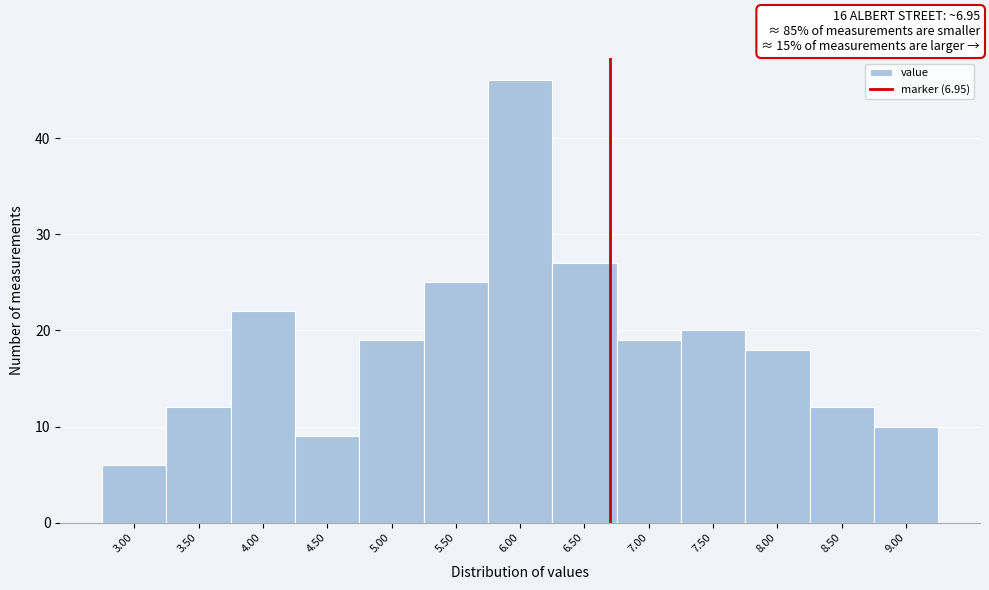

Reading left to right, transcribe all the data shown in this chart.

6	12	22	9	19	25	46	27	19	20	18	12	10